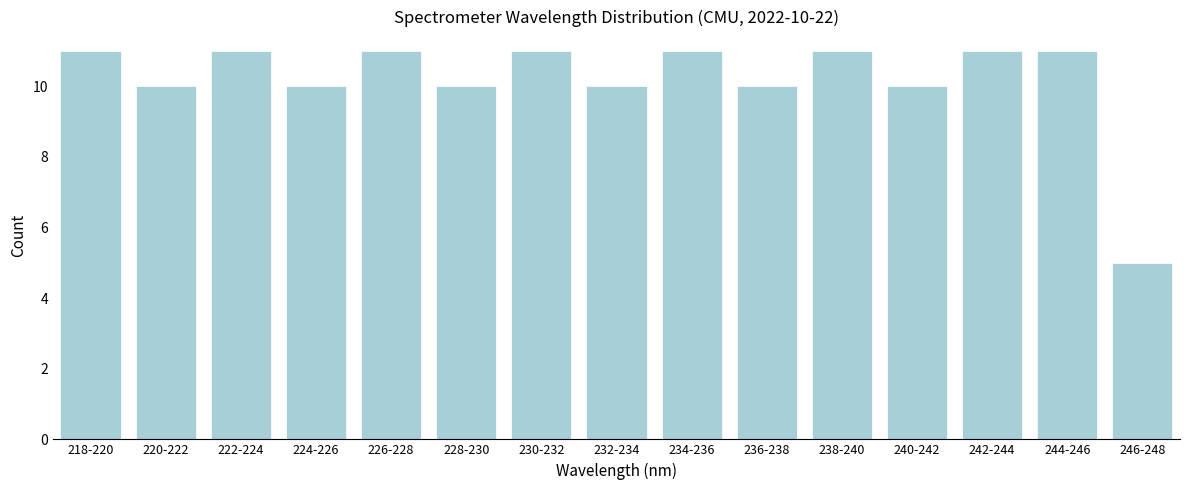

Reading right to left, what are all the values shown in this chart?

246-248=5	244-246=11	242-244=11	240-242=10	238-240=11	236-238=10	234-236=11	232-234=10	230-232=11	228-230=10	226-228=11	224-226=10	222-224=11	220-222=10	218-220=11